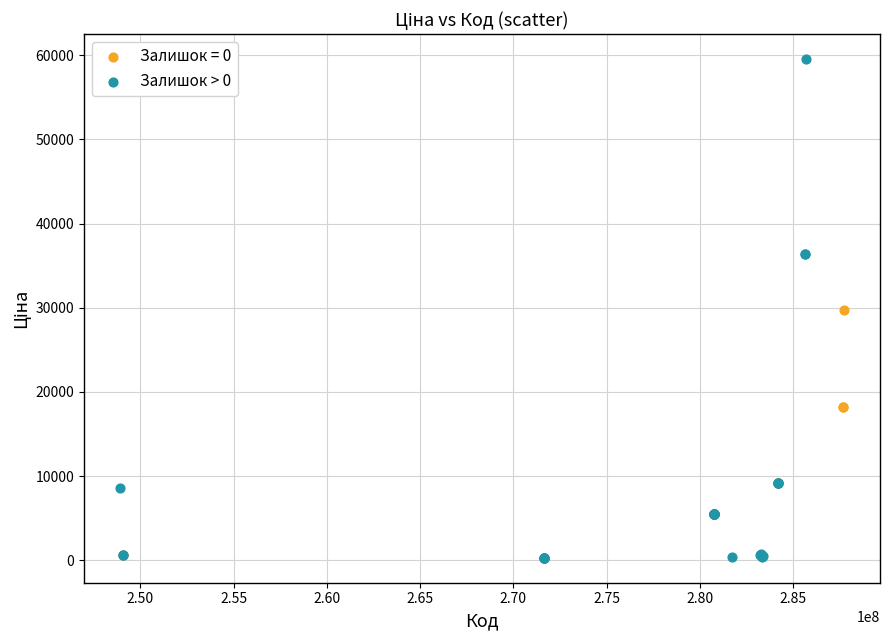

Which series reaches the maximum Y coordinate?

Залишок > 0